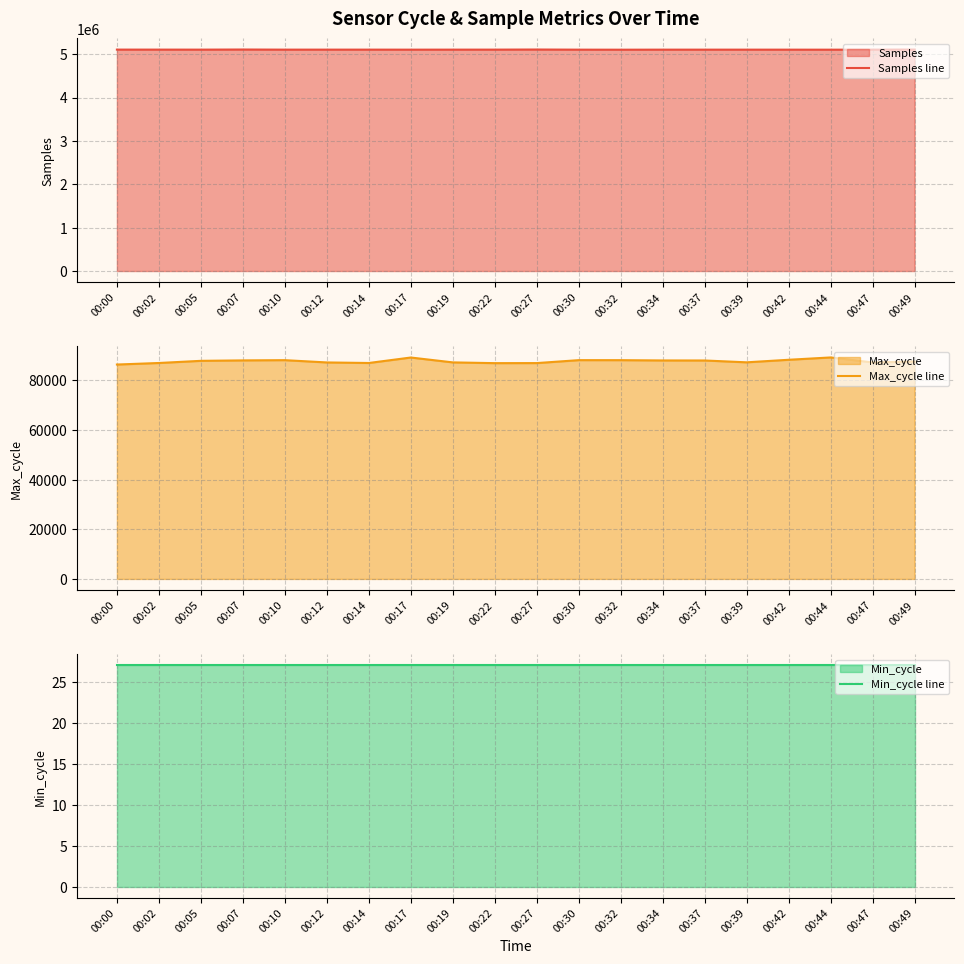

Rank the series by their maximum value, from highest to lowest.

Samples line, Max_cycle line, Min_cycle line